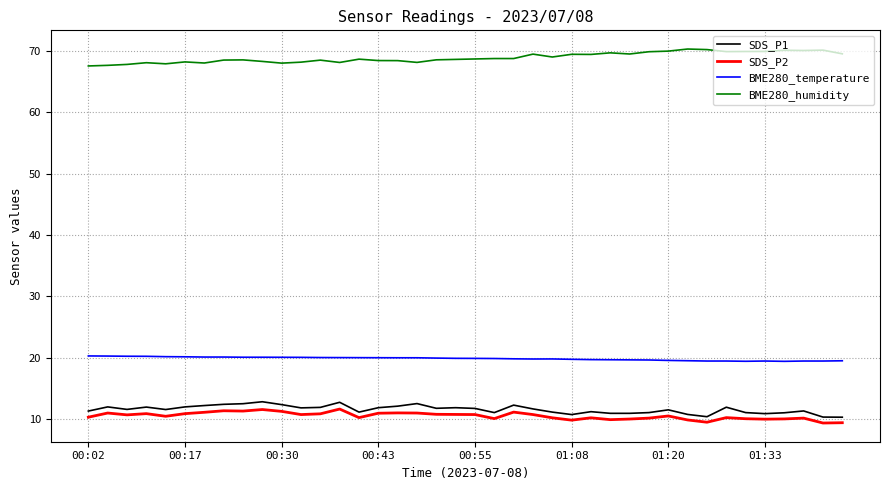

True or false: BME280_temperature and SDS_P2 intersect in this chart.

False